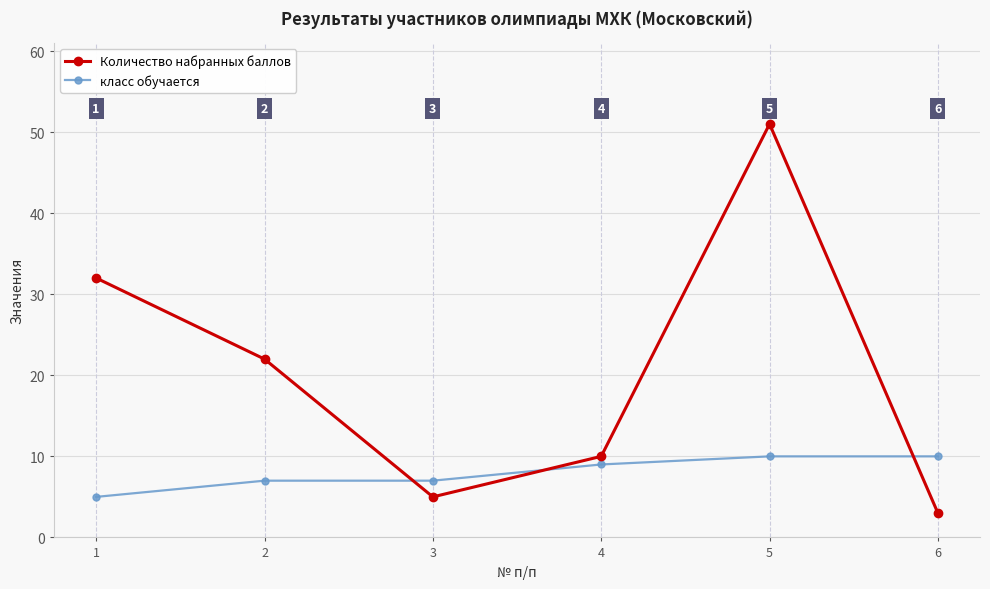

What is the smallest value displayed?

3